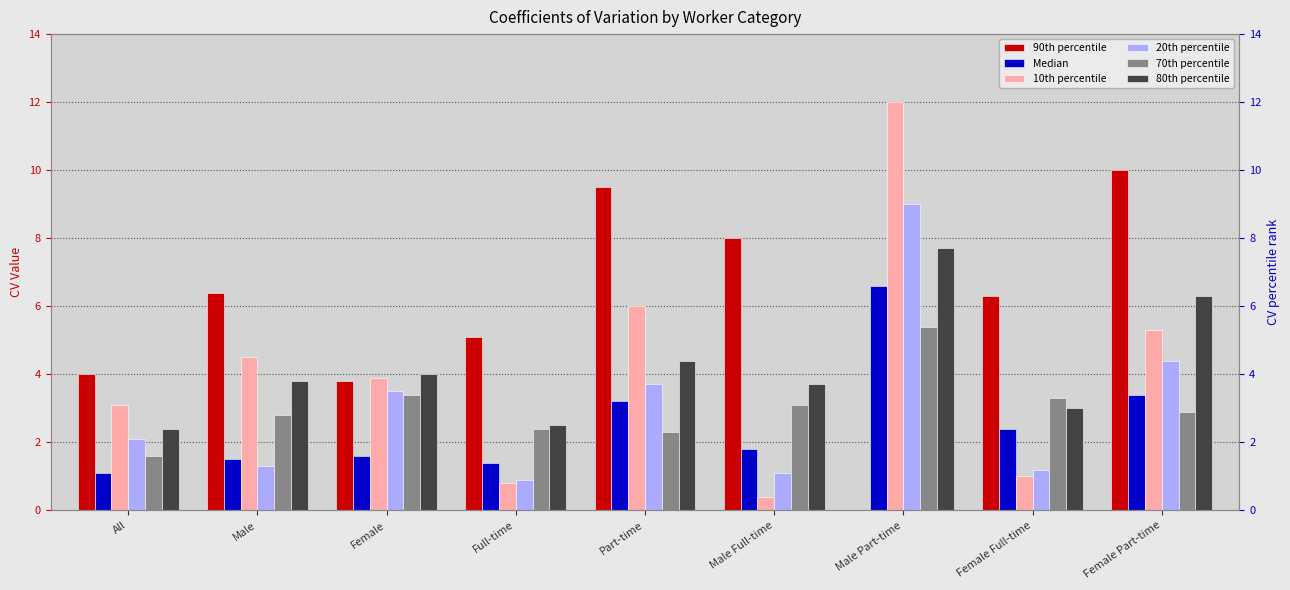

How many bars are there in total?

54